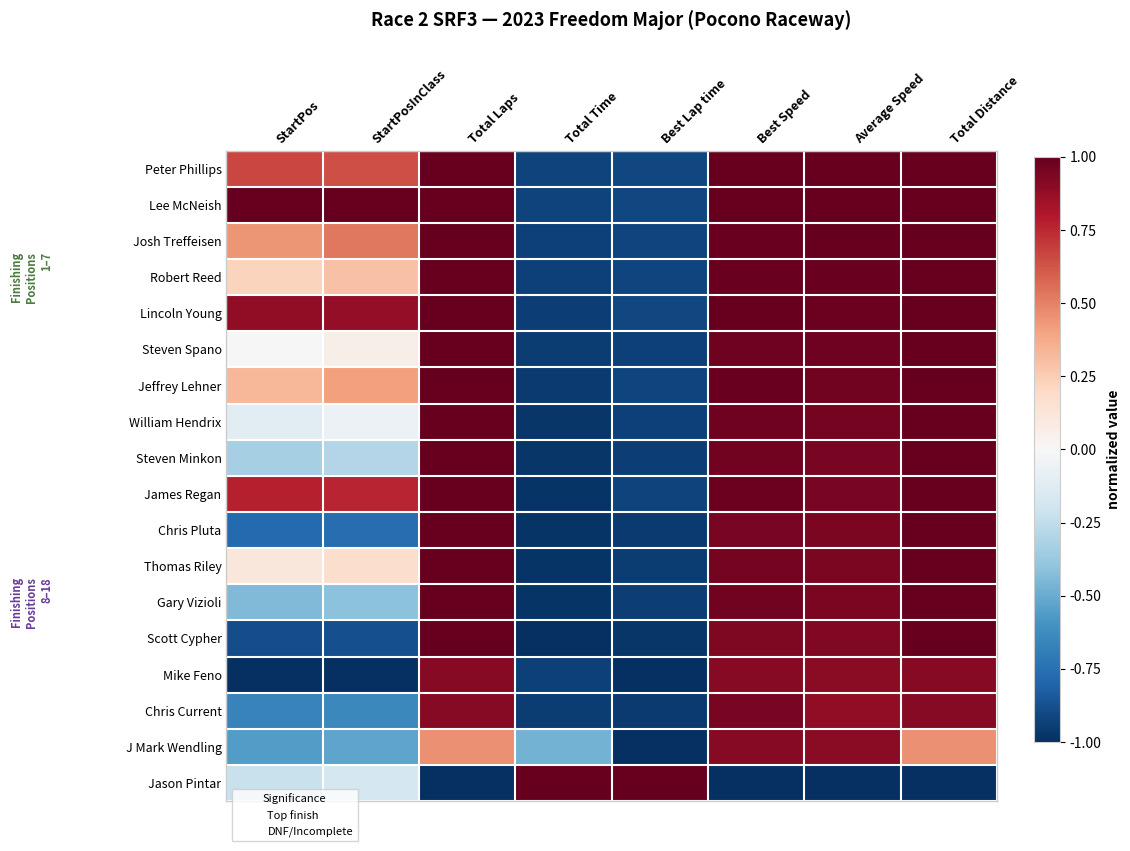

Which category has the highest value across all series?

Total Laps